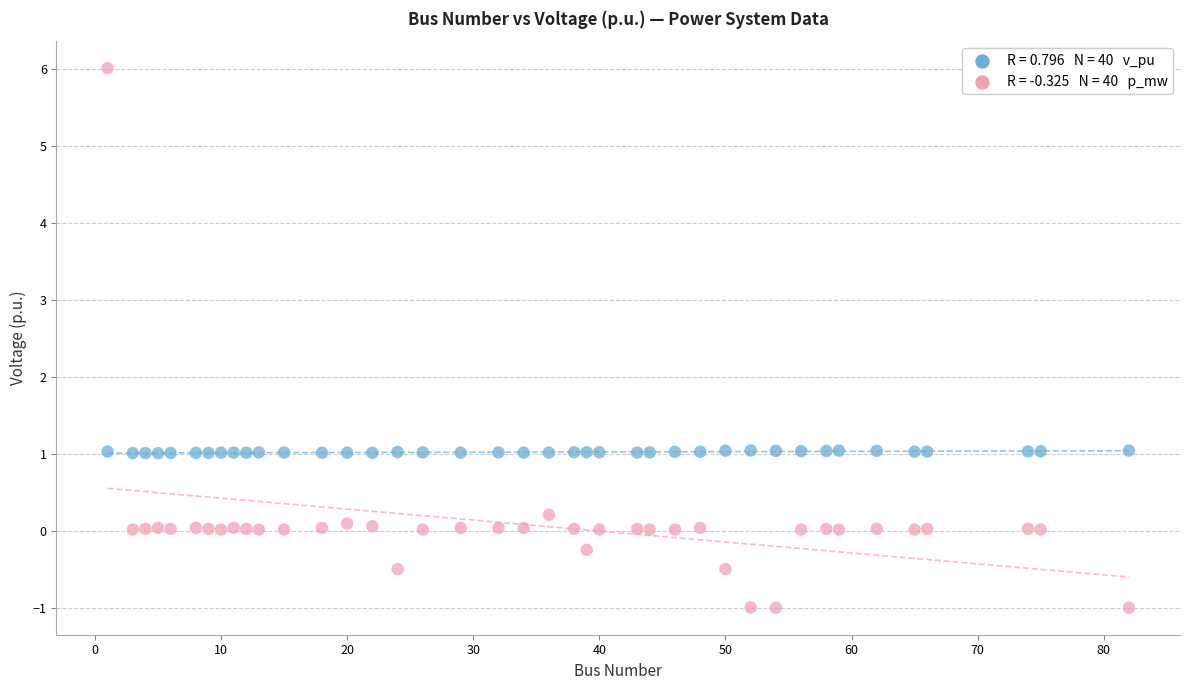

Across all data points, what is the range of X values (max minus min)?

81.0